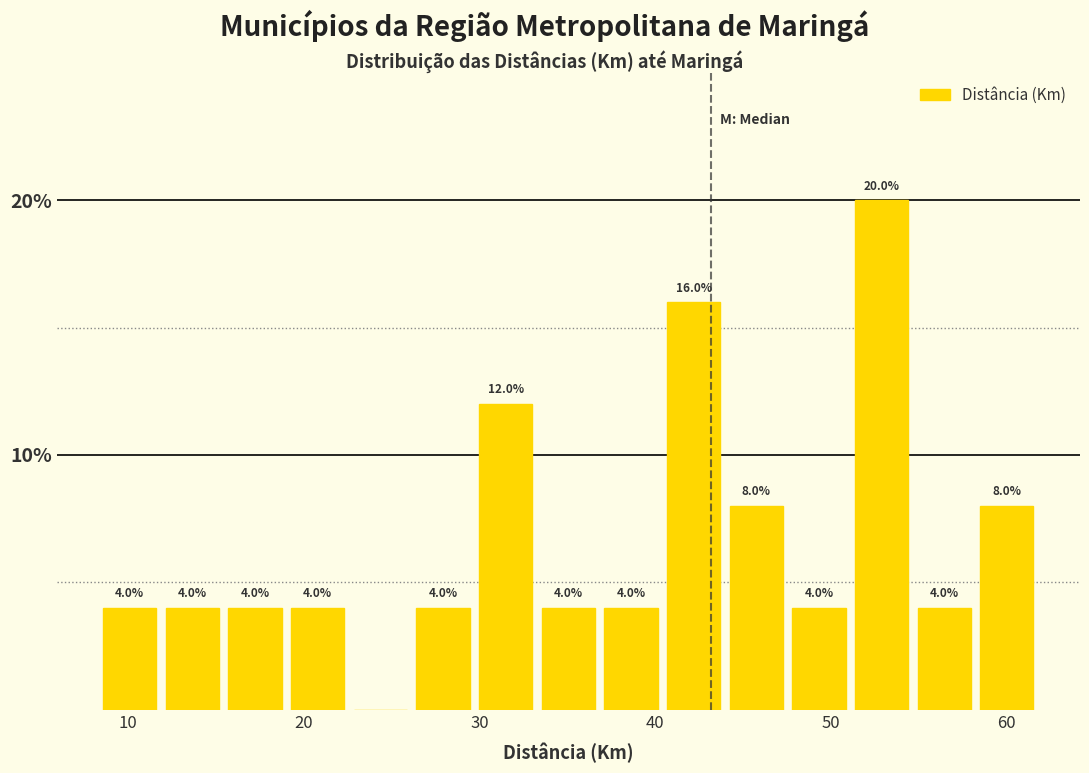

Around what value on the x-axis is the tallest bar? Give the approximate position of its centre, as read against the axis.

53